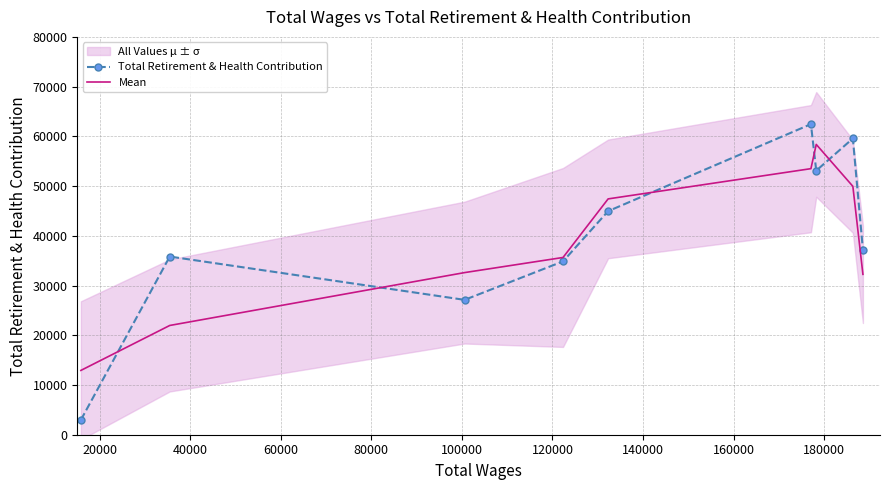

Rank the series by their maximum value, from highest to lowest.

Total Retirement & Health Contribution, Mean